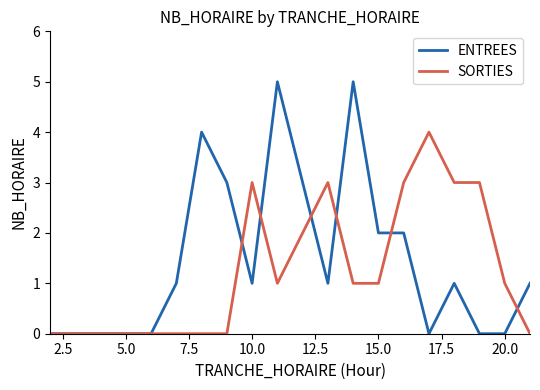

Which series has the largest total across all categories?

ENTREES